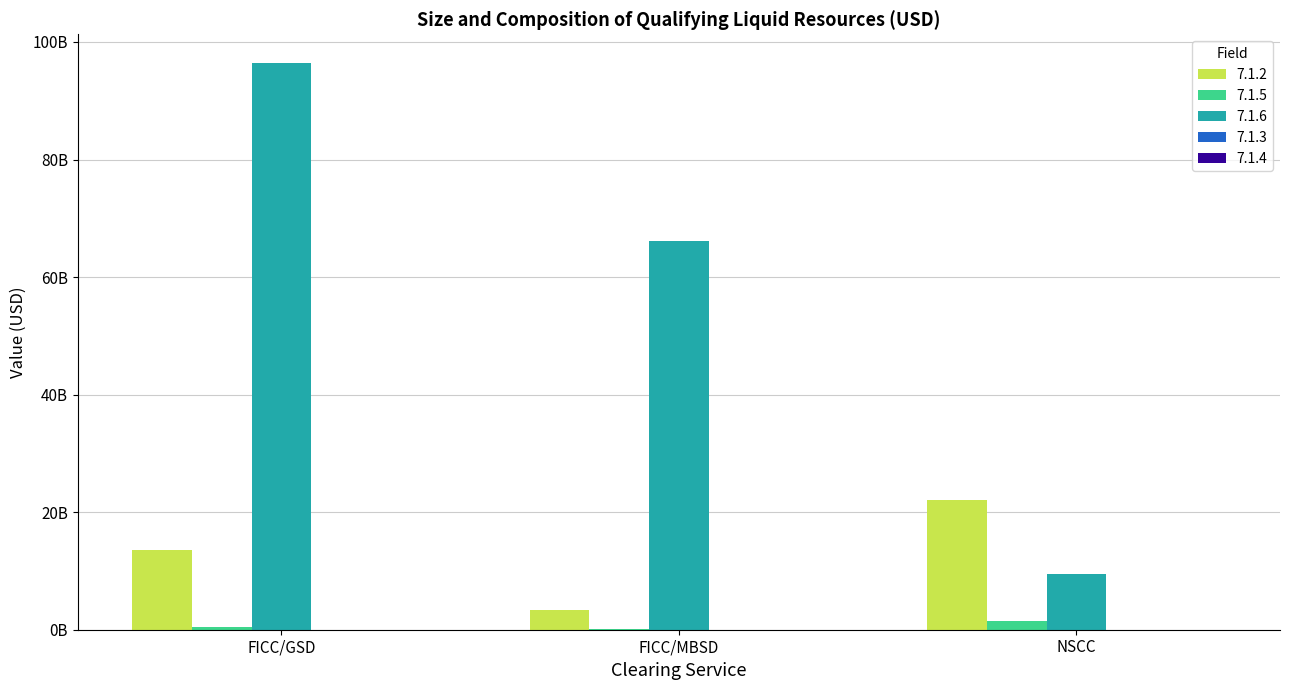

Rank the series at FICC/MBSD from highest to lowest value.

7.1.6, 7.1.2, 7.1.5